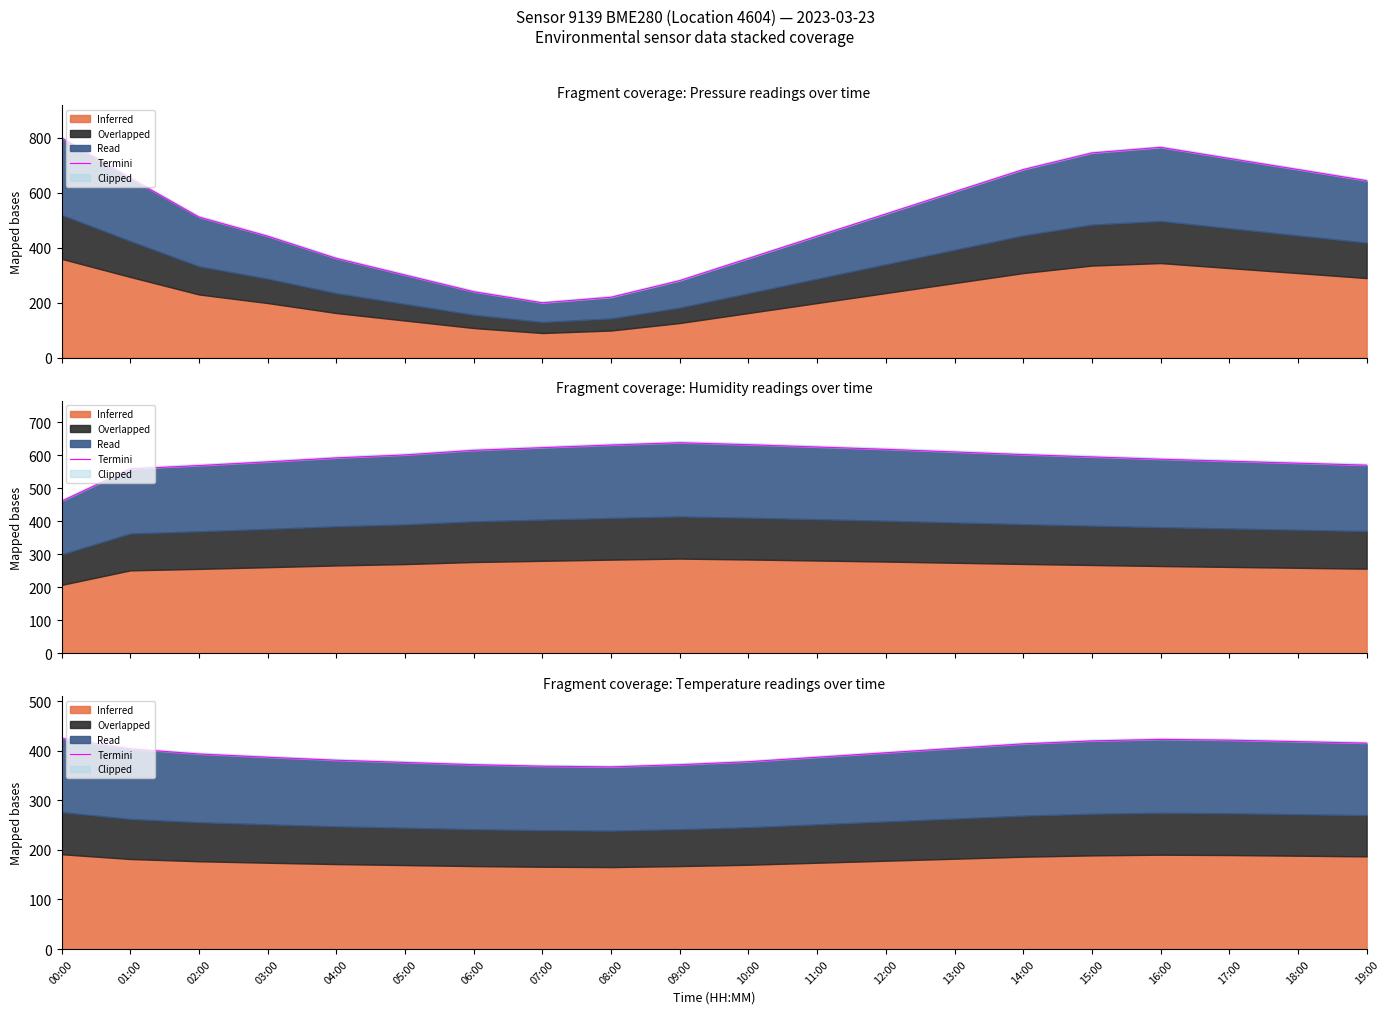

Where is the data nearest to the value 396?

12:00